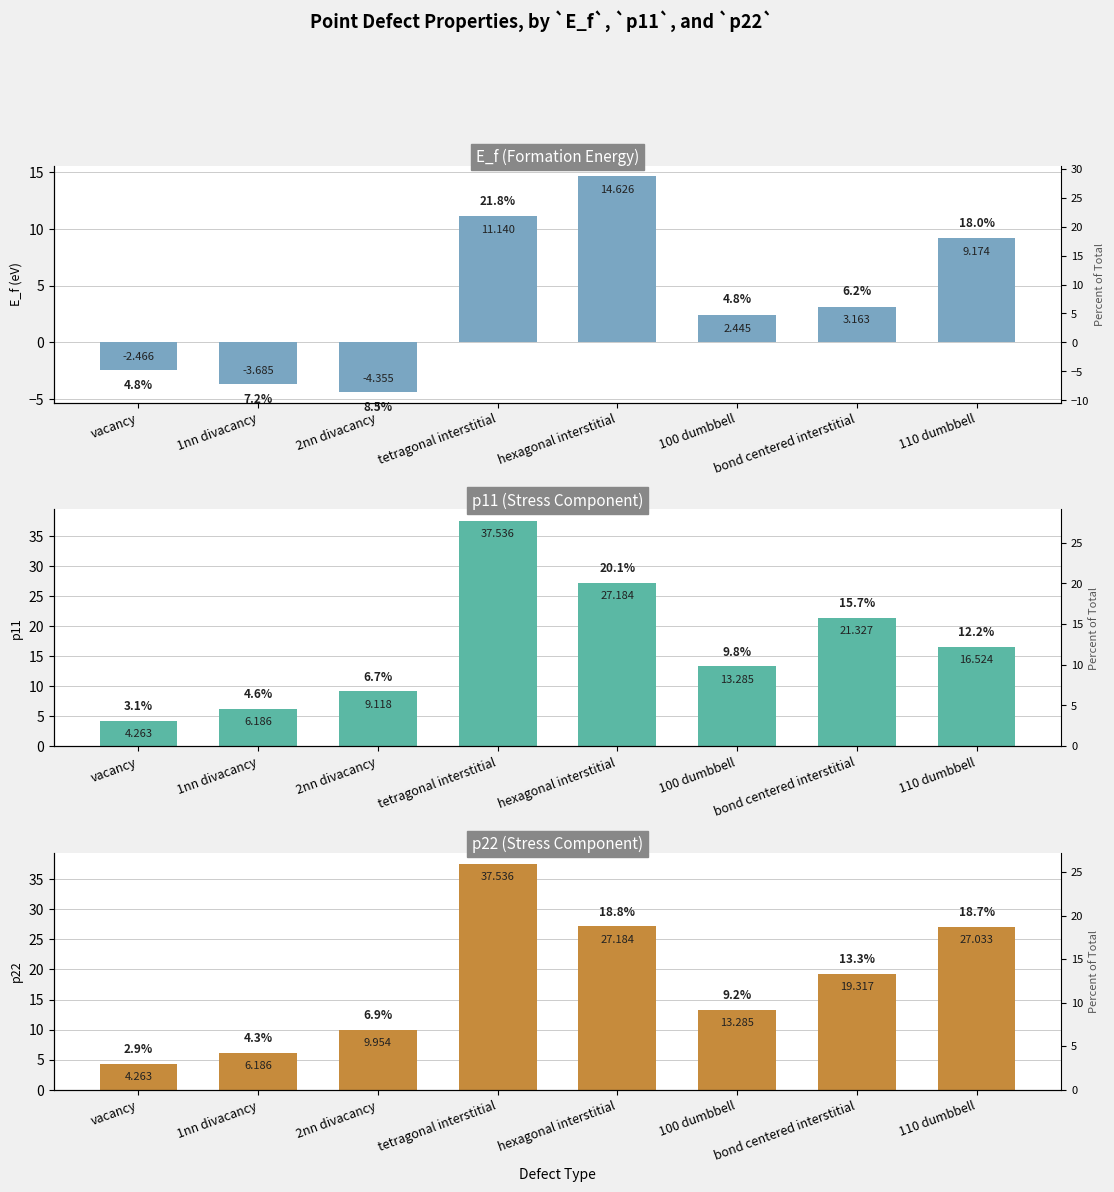

Is it true that p22 equals 27.0 at 110 dumbbell?

True